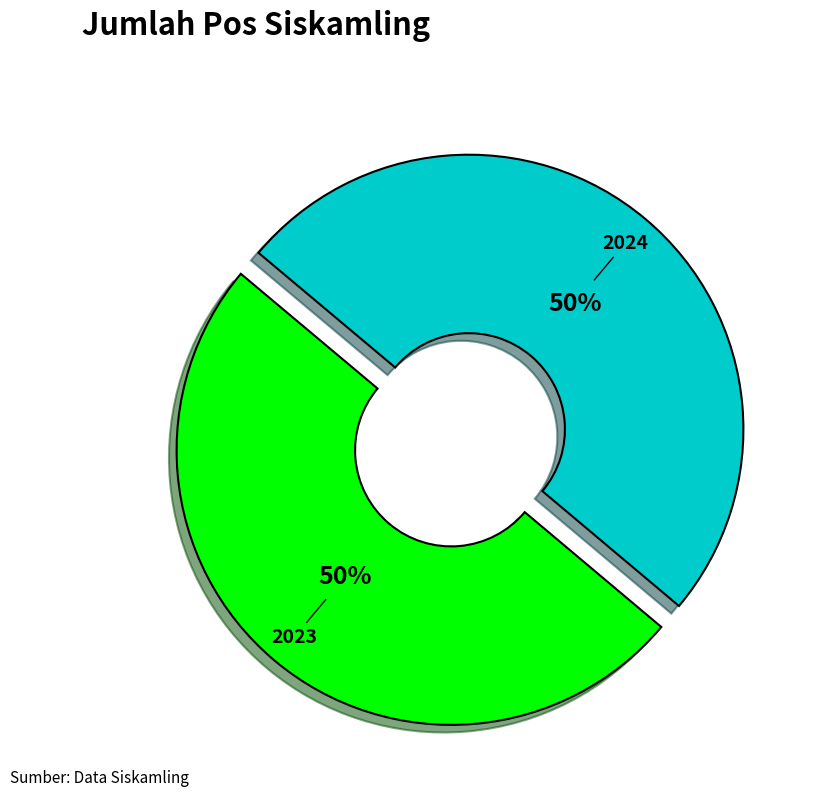

True or false: 2024 accounts for 50% of the total.

True